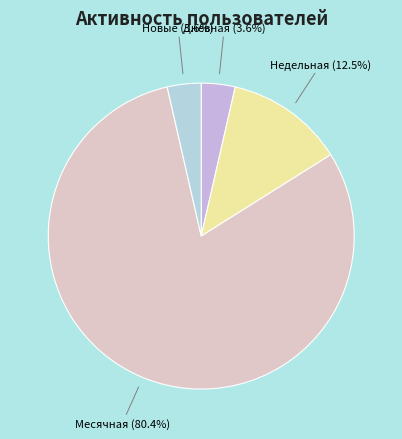

To the nearest percent, what is the difference between the largest and smallest slice percentages?

77%